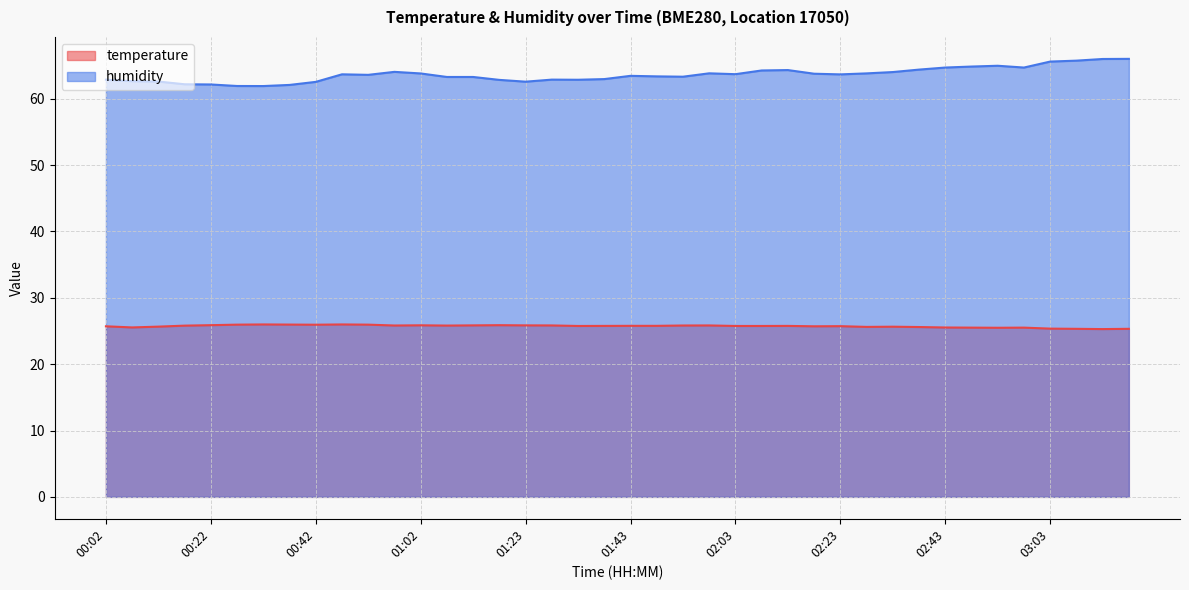

At which label is humidity closest to 63?

01:38